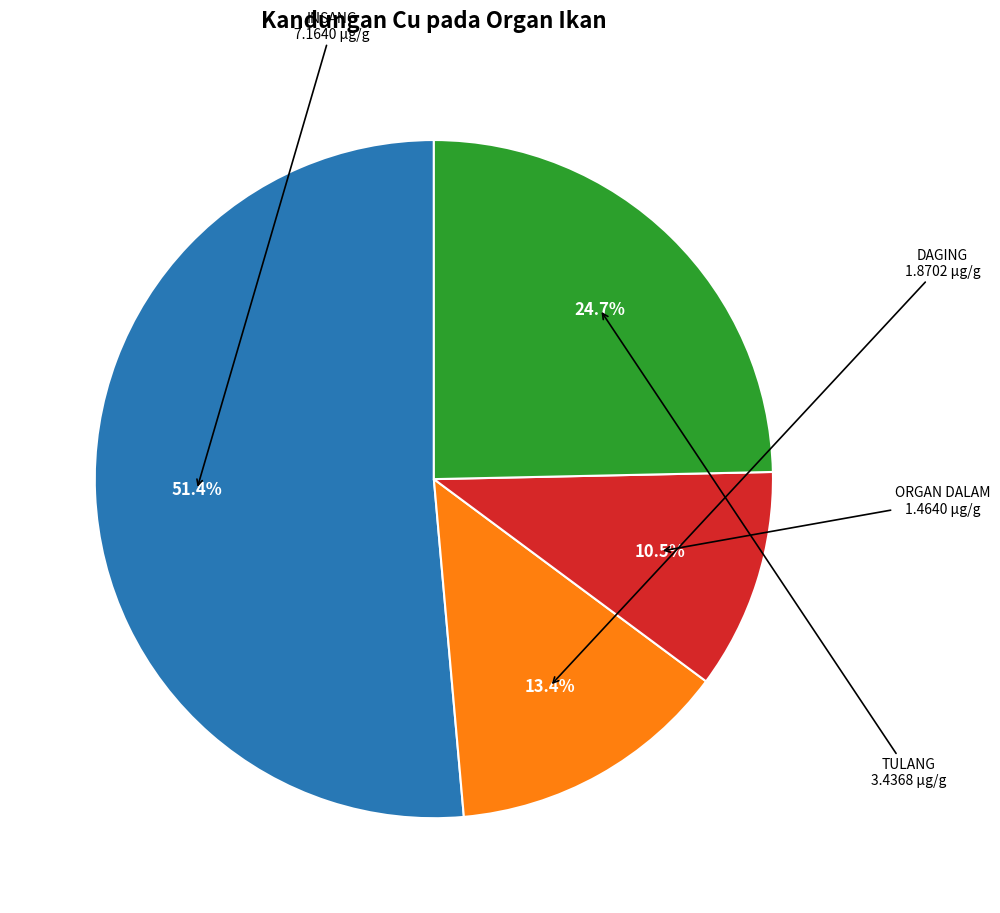

Does any single category account for the majority?

Yes